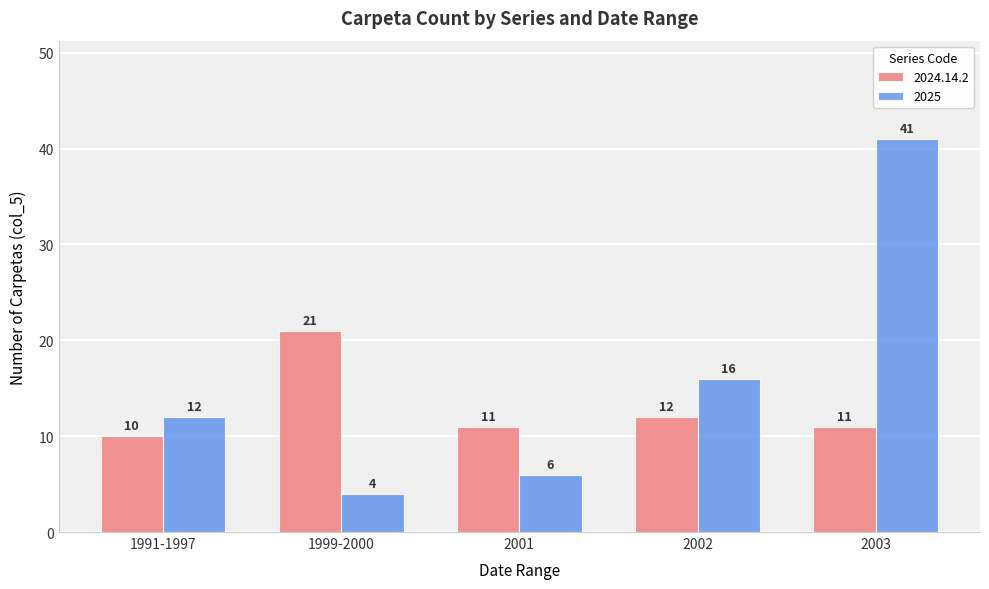

What is the sum of the 2025 values at 2003 and 2002?

57